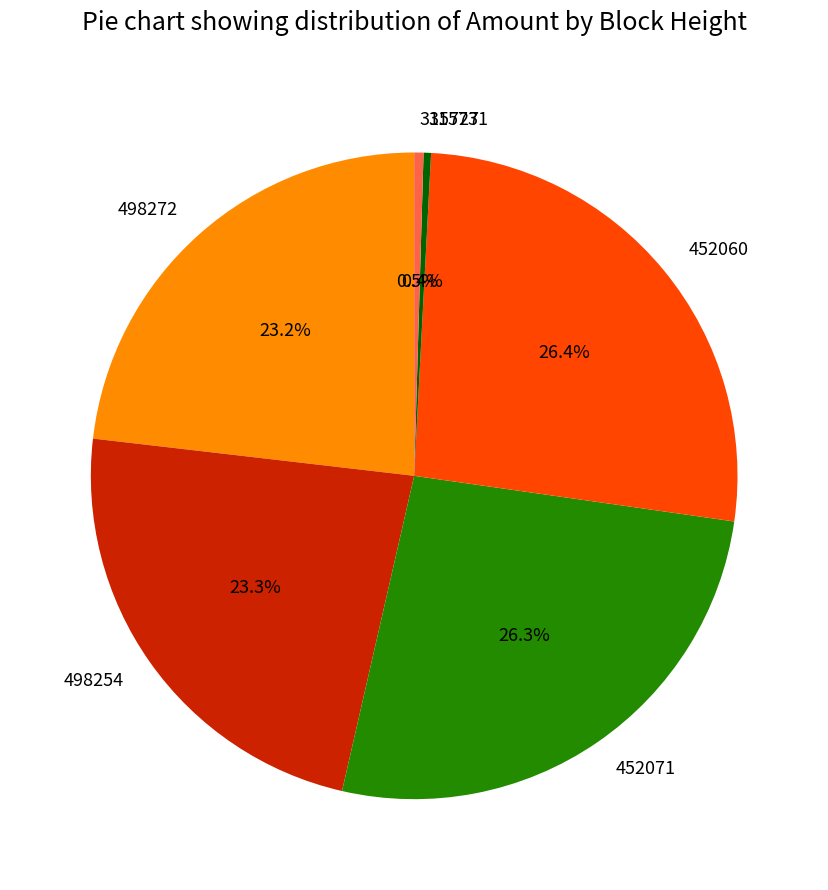

Count the number of slices in the pie.

6